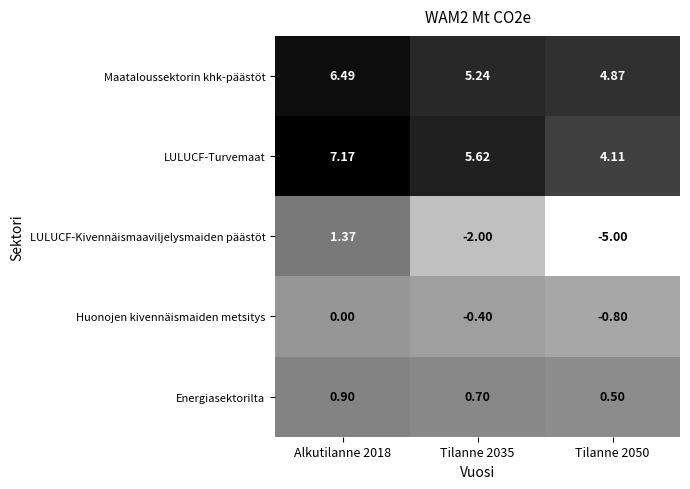

Rank the series at Tilanne 2035 from lowest to highest value.

LULUCF-Kivennäismaaviljelysmaiden päästöt, Huonojen kivennäismaiden metsitys, Energiasektorilta, Maataloussektorin khk-päästöt, LULUCF-Turvemaat